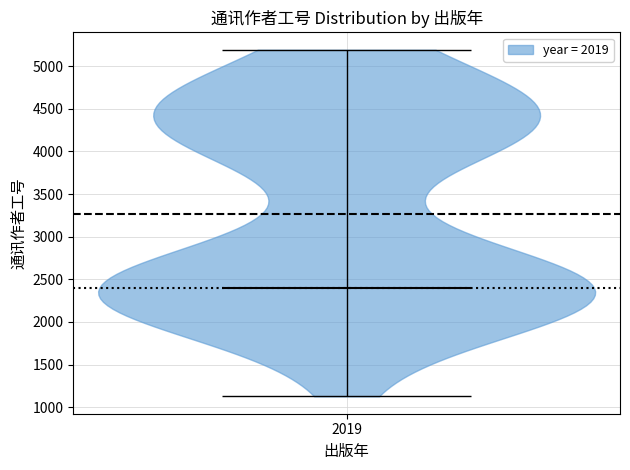

Read this violin plot against the y-axis: where its median line is, and the lowest and highest points the violin reaches. The values are not printed on the chart, so give them approximately, as read against the axis.

median line 2400, lowest point 1150, highest point 5200